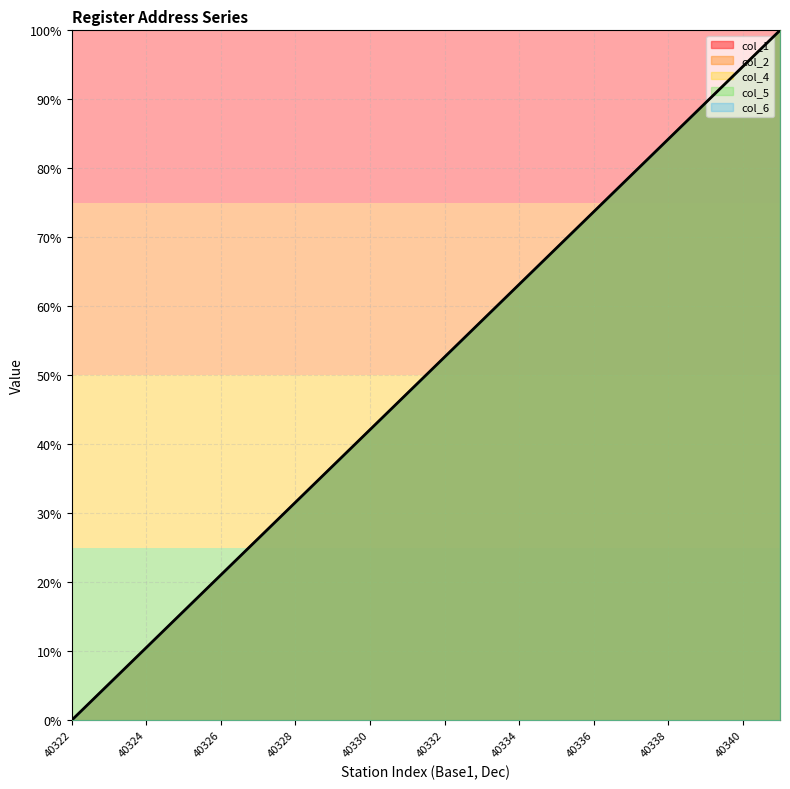

True or false: col_4 and col_6 intersect in this chart.

False